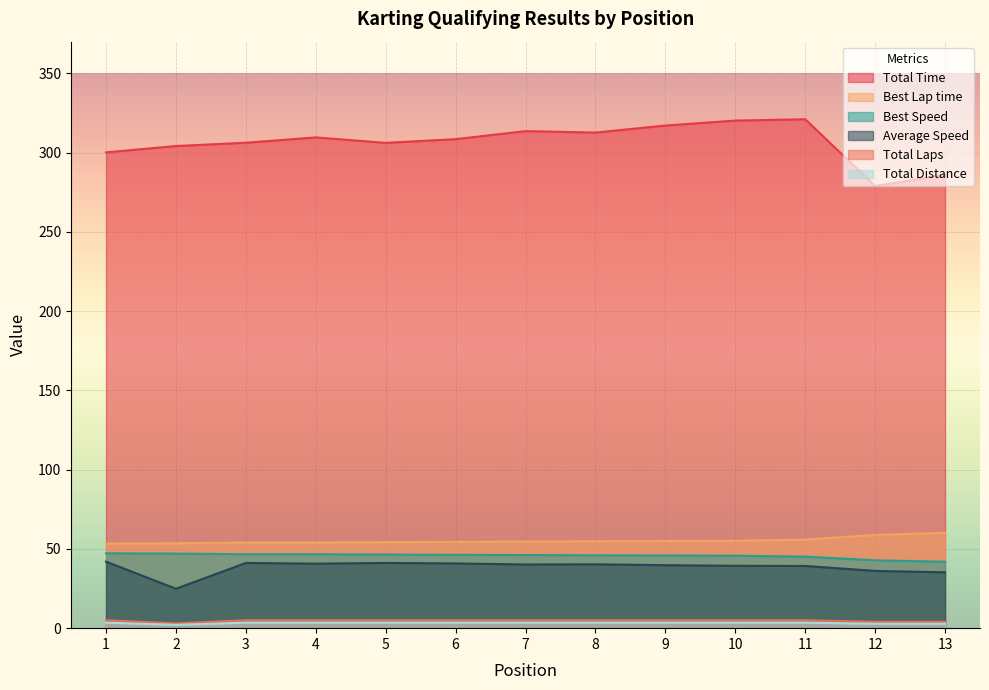

Is the value of Total Time at 7 greater than the value of Best Lap time at 13?

Yes